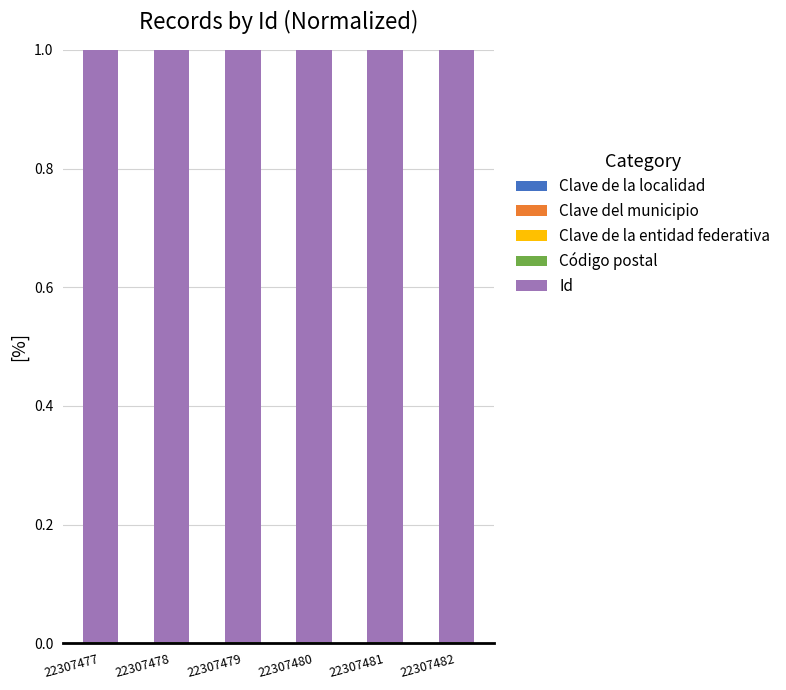

How many categories are shown in the chart?

6